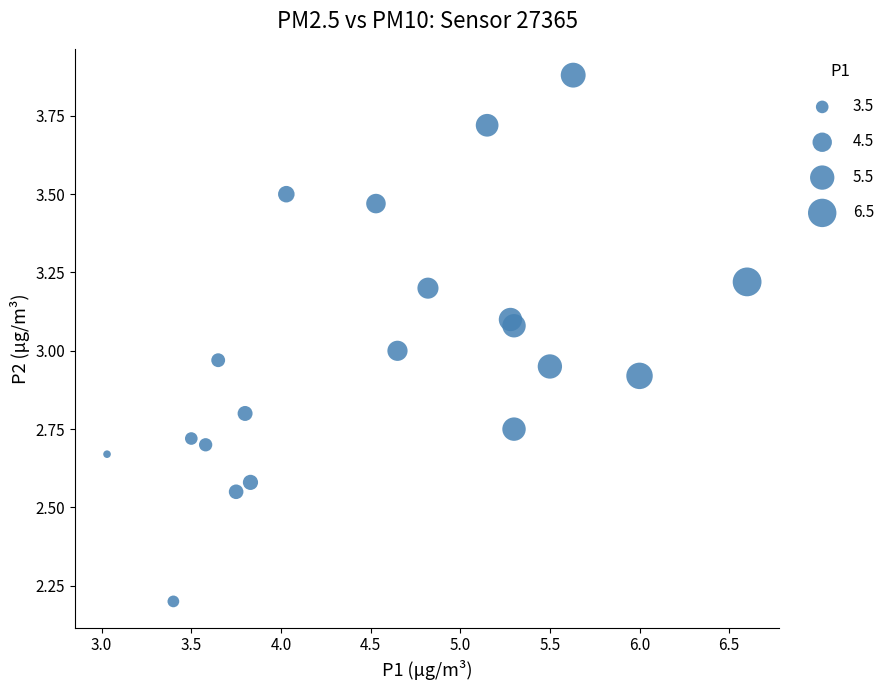

What is the range of Y values (max minus min)?

1.7